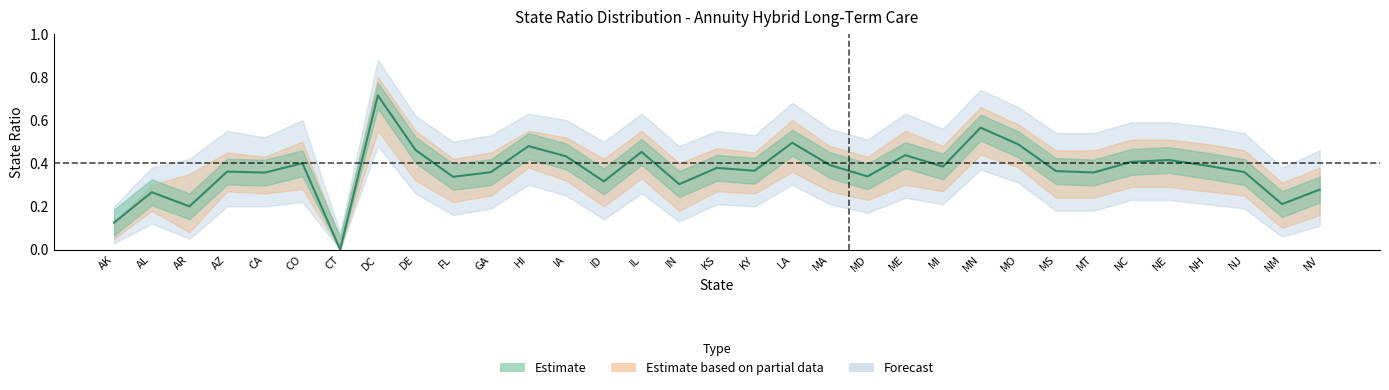

What is the difference between the values at CT and AL?

0.3